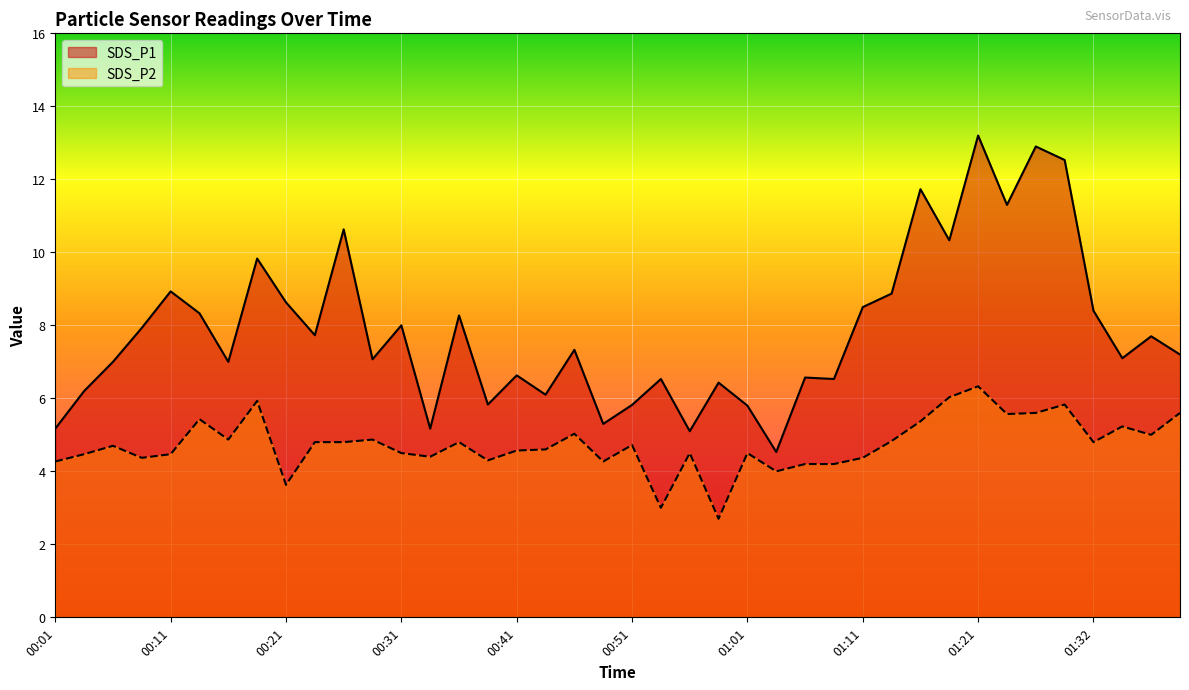

Is it true that SDS_P1 equals 10.8 at 00:31?

False